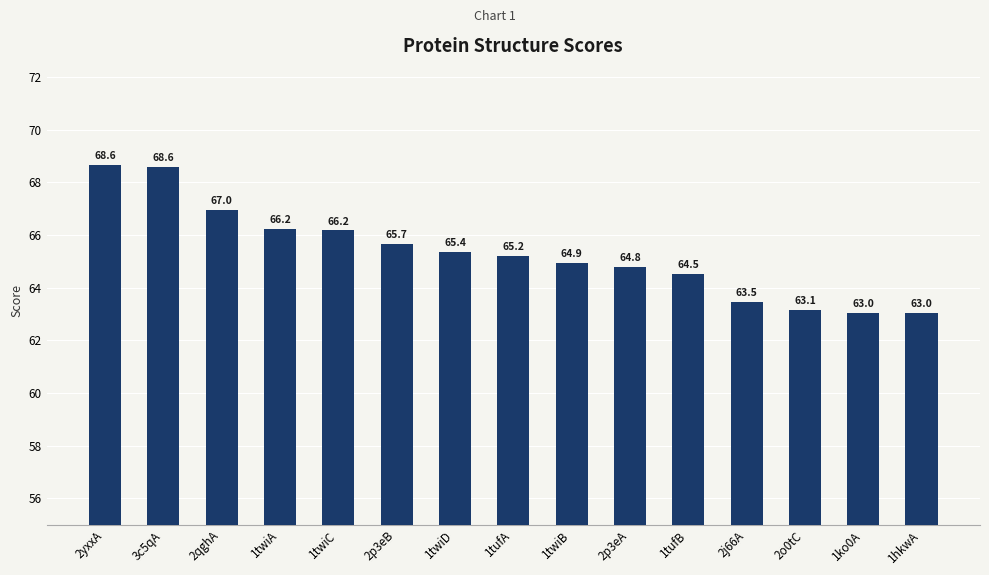

What is the value of the 6th bar from the left?

65.7